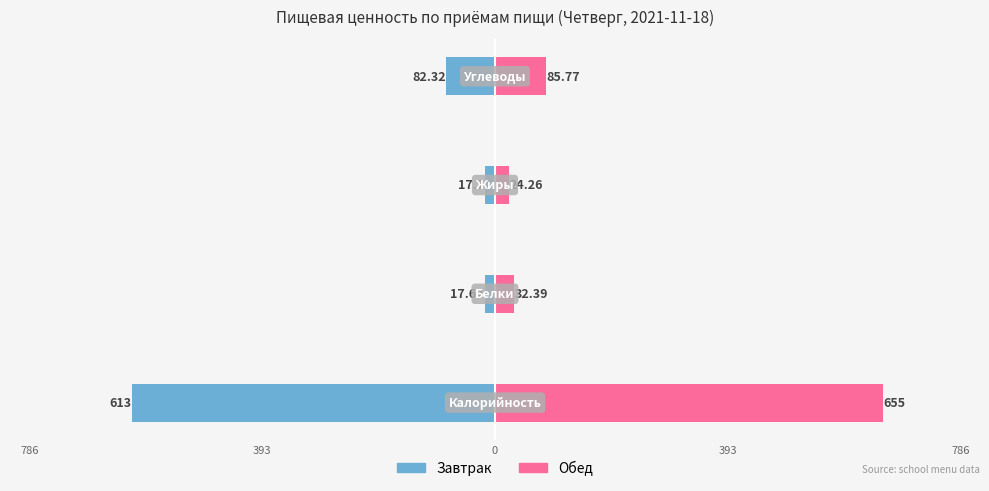

What is the value of the Обед bar at the 3rd from the left?

24.3